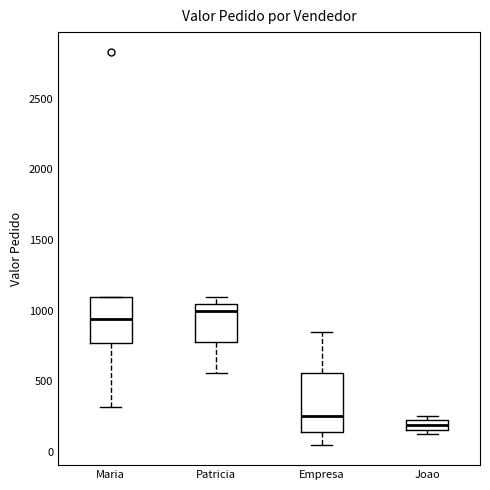

Comparing the boxes themselves (not the whiskers), which one is the tallest?

Empresa